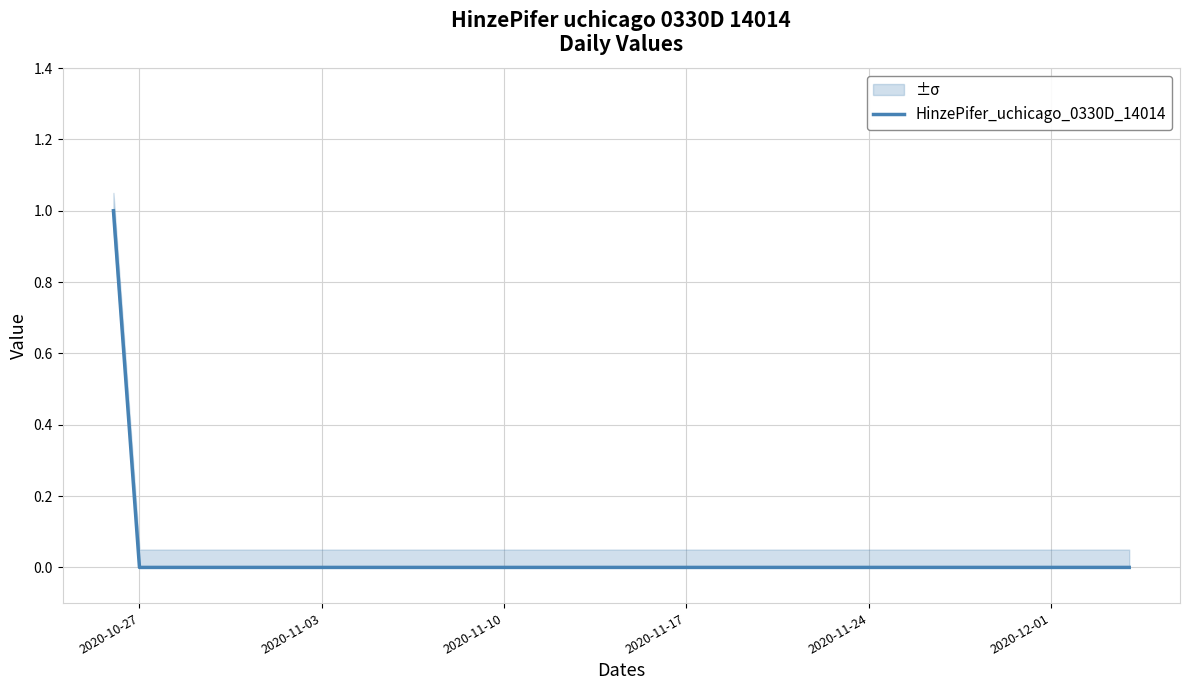

The value at 2020-12-01 is 0. True or false?

False